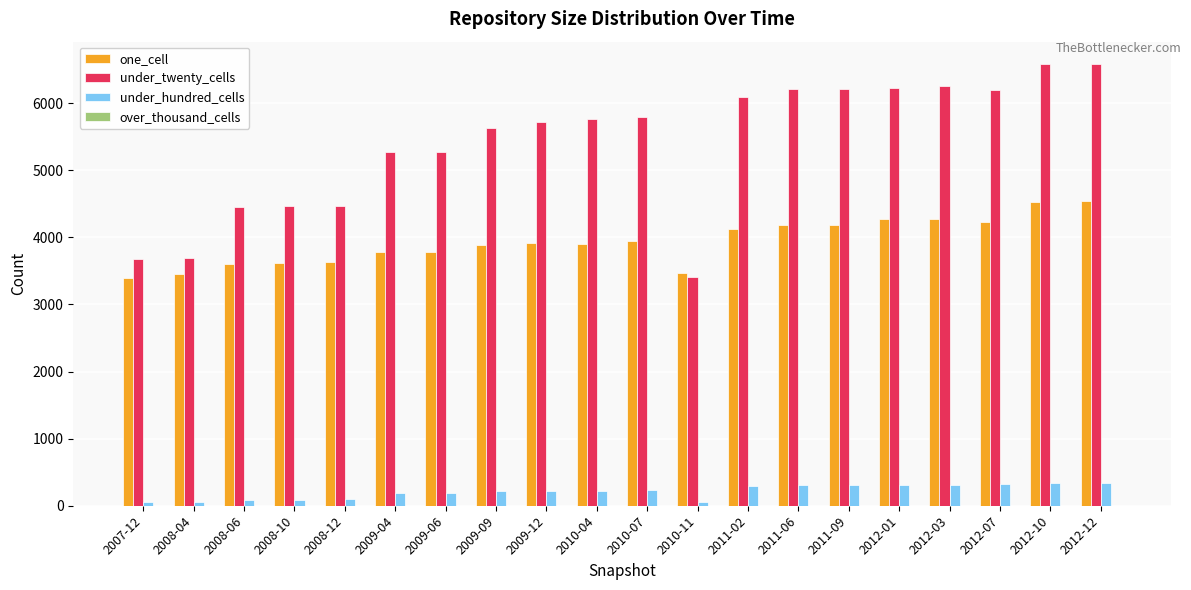

Which series has the largest range (max minus min)?

under_twenty_cells